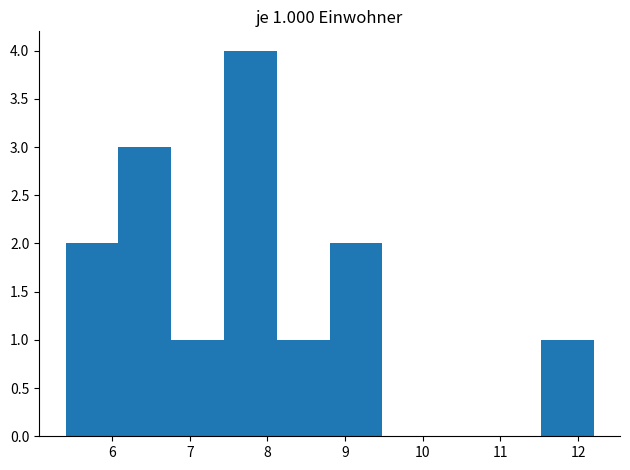

Which range on the x-axis has the tallest bar?

7.44 to 8.12